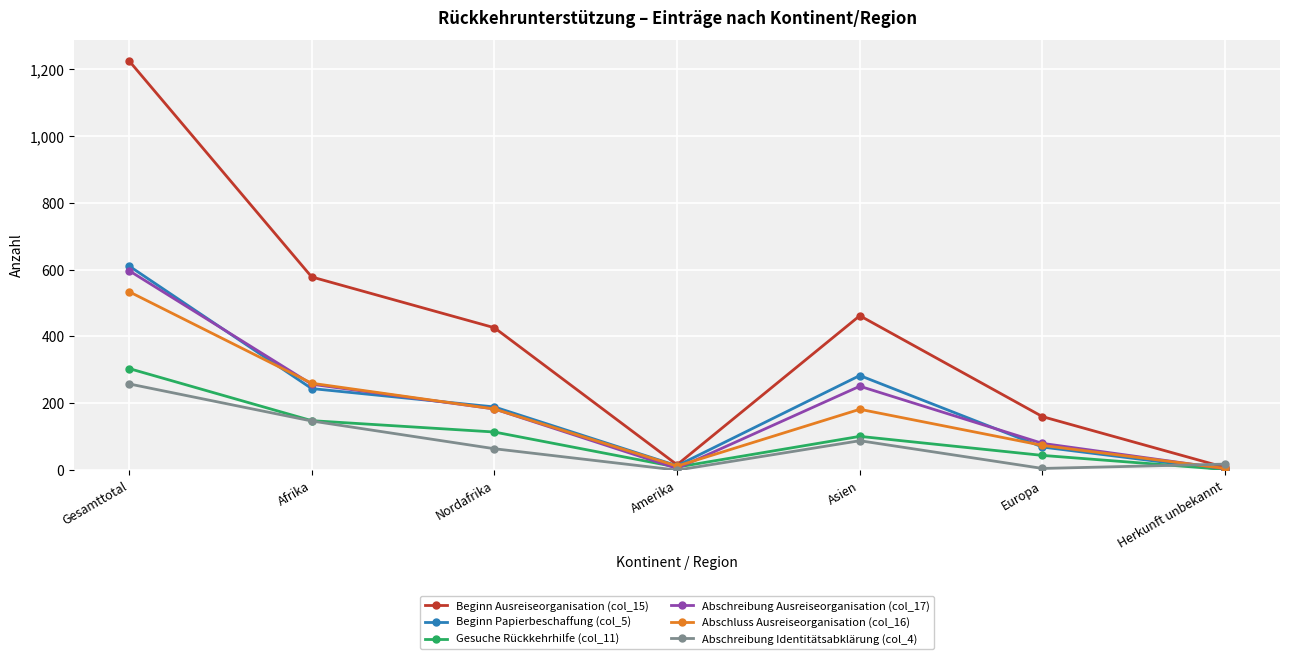

What is the label of the 5th point from the left?

Asien